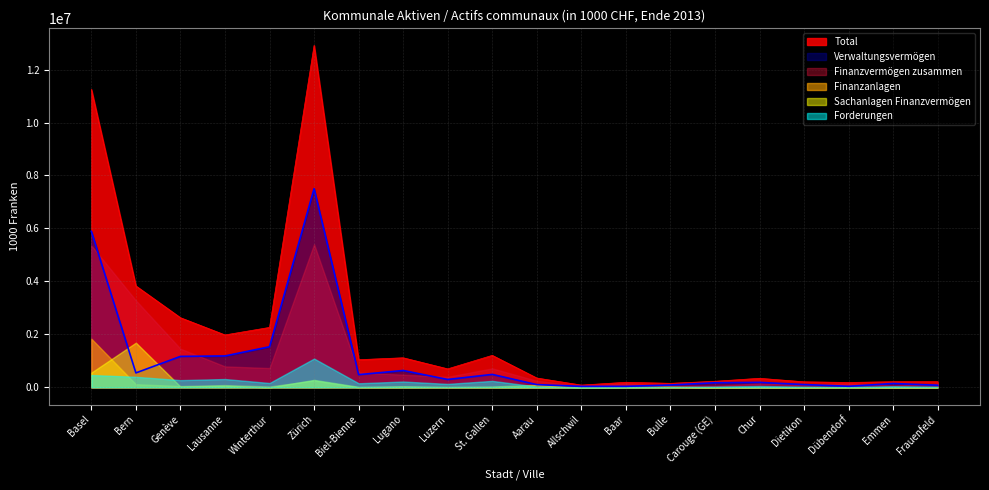

Does the chart have visible grid lines?

Yes